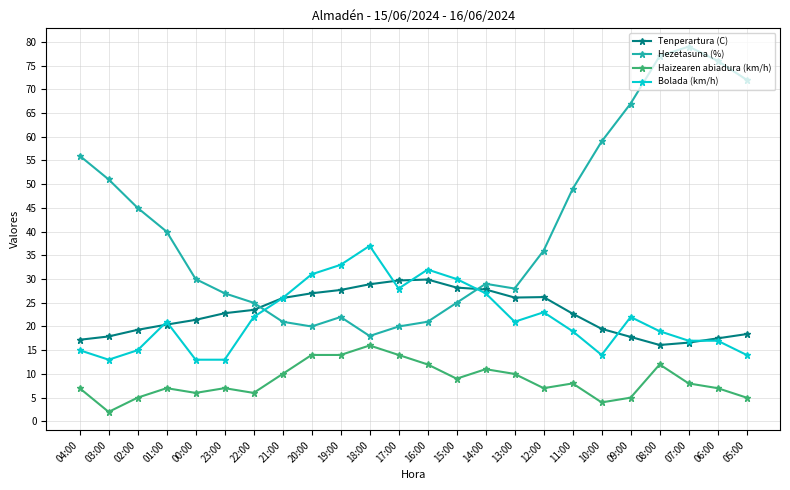

Which category has the lowest value across all series?

03:00